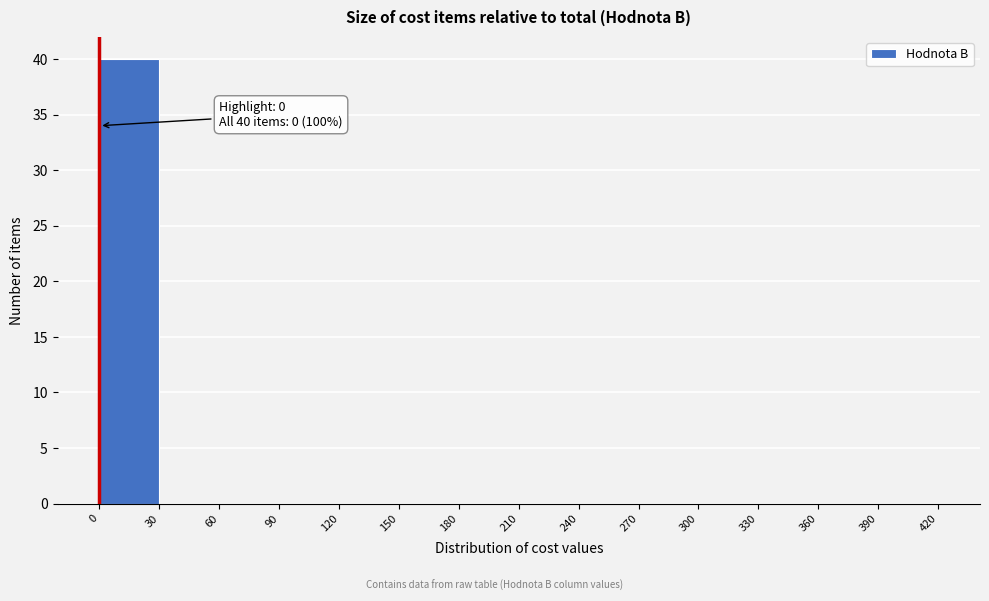

Over which range of the x-axis is the bar tallest?

0 to 30